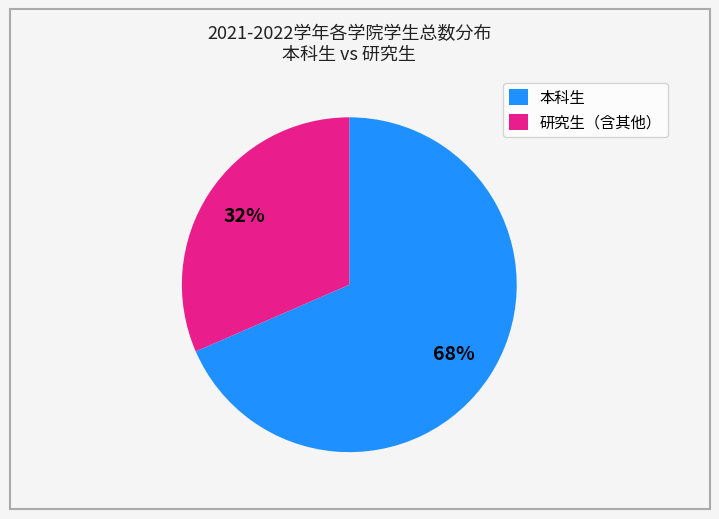

Rank the categories by value from lowest to highest.

研究生（含其他）, 本科生